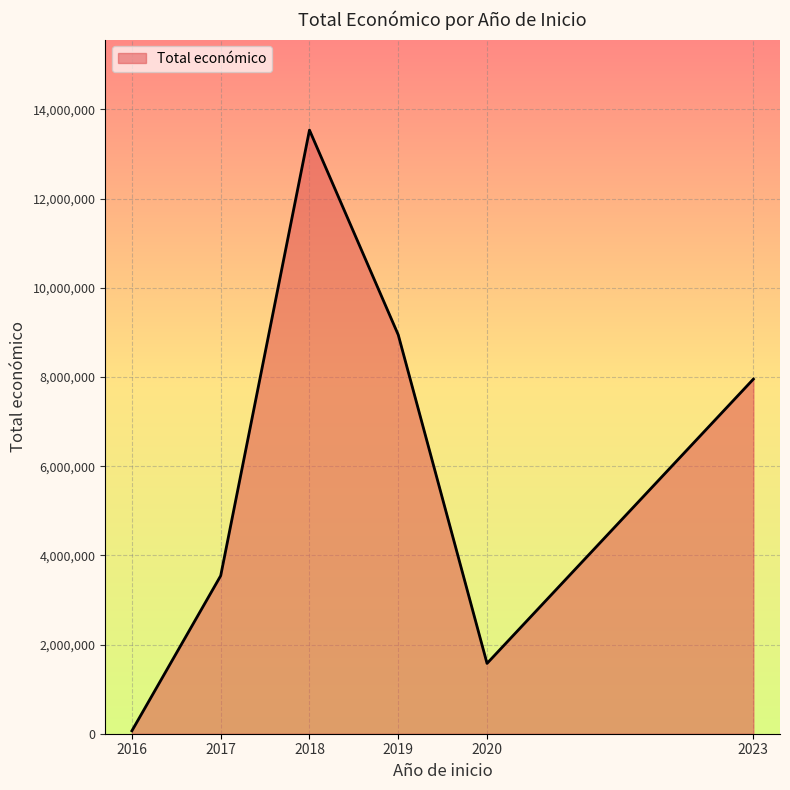

What is the greatest value displayed?

13537018